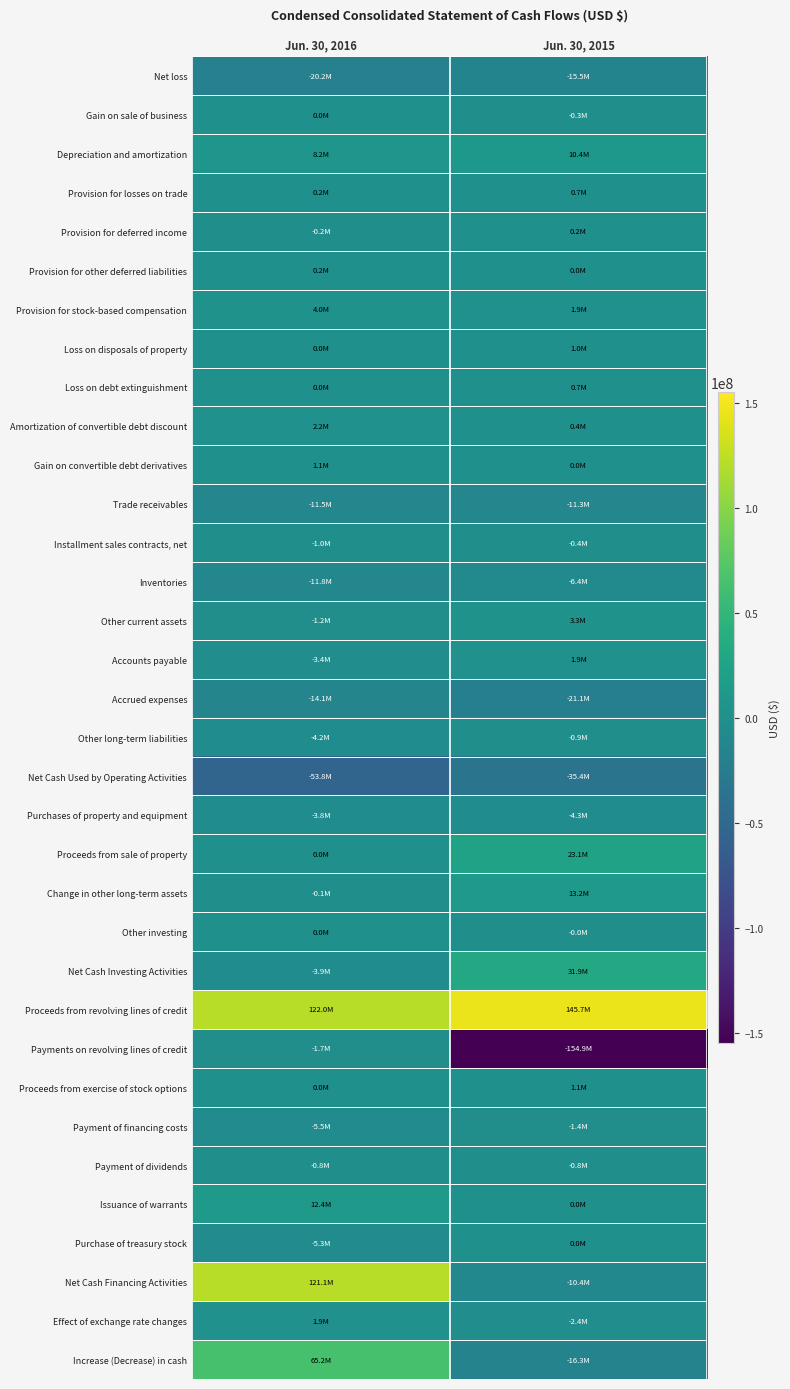

Reading right to left, list all the values displayed in this chart.

Net loss: Jun. 30, 2015=-15471000	Jun. 30, 2016=-20196000
Gain on sale of business: Jun. 30, 2015=-260000	Jun. 30, 2016=0
Depreciation and amortization: Jun. 30, 2015=10449000	Jun. 30, 2016=8178000
Provision for losses on trade: Jun. 30, 2015=705000	Jun. 30, 2016=167000
Provision for deferred income: Jun. 30, 2015=173000	Jun. 30, 2016=-165000
Provision for other deferred liabilities: Jun. 30, 2015=13000	Jun. 30, 2016=232000
Provision for stock-based compensation: Jun. 30, 2015=1907000	Jun. 30, 2016=4025000
Loss on disposals of property: Jun. 30, 2015=964000	Jun. 30, 2016=48000
Loss on debt extinguishment: Jun. 30, 2015=668000	Jun. 30, 2016=0
Amortization of convertible debt discount: Jun. 30, 2015=387000	Jun. 30, 2016=2221000
Gain on convertible debt derivatives: Jun. 30, 2015=0	Jun. 30, 2016=1090000
Trade receivables: Jun. 30, 2015=-11314000	Jun. 30, 2016=-11473000
Installment sales contracts, net: Jun. 30, 2015=-374000	Jun. 30, 2016=-1011000
Inventories: Jun. 30, 2015=-6362000	Jun. 30, 2016=-11788000
Other current assets: Jun. 30, 2015=3284000	Jun. 30, 2016=-1244000
Accounts payable: Jun. 30, 2015=1911000	Jun. 30, 2016=-3426000
Accrued expenses: Jun. 30, 2015=-21142000	Jun. 30, 2016=-14132000
Other long-term liabilities: Jun. 30, 2015=-933000	Jun. 30, 2016=-4177000
Net Cash Used by Operating Activities: Jun. 30, 2015=-35395000	Jun. 30, 2016=-53831000
Purchases of property and equipment: Jun. 30, 2015=-4283000	Jun. 30, 2016=-3803000
Proceeds from sale of property: Jun. 30, 2015=23089000	Jun. 30, 2016=20000
Change in other long-term assets: Jun. 30, 2015=13155000	Jun. 30, 2016=-115000
Other investing: Jun. 30, 2015=-20000	Jun. 30, 2016=11000
Net Cash Investing Activities: Jun. 30, 2015=31941000	Jun. 30, 2016=-3887000
Proceeds from revolving lines of credit: Jun. 30, 2015=145682000	Jun. 30, 2016=121976000
Payments on revolving lines of credit: Jun. 30, 2015=-154935000	Jun. 30, 2016=-1655000
Proceeds from exercise of stock options: Jun. 30, 2015=1056000	Jun. 30, 2016=17000
Payment of financing costs: Jun. 30, 2015=-1391000	Jun. 30, 2016=-5531000
Payment of dividends: Jun. 30, 2015=-794000	Jun. 30, 2016=-790000
Issuance of warrants: Jun. 30, 2015=0	Jun. 30, 2016=12376000
Purchase of treasury stock: Jun. 30, 2015=0	Jun. 30, 2016=-5298000
Net Cash Financing Activities: Jun. 30, 2015=-10382000	Jun. 30, 2016=121095000
Effect of exchange rate changes: Jun. 30, 2015=-2424000	Jun. 30, 2016=1873000
Increase (Decrease) in cash: Jun. 30, 2015=-16260000	Jun. 30, 2016=65250000